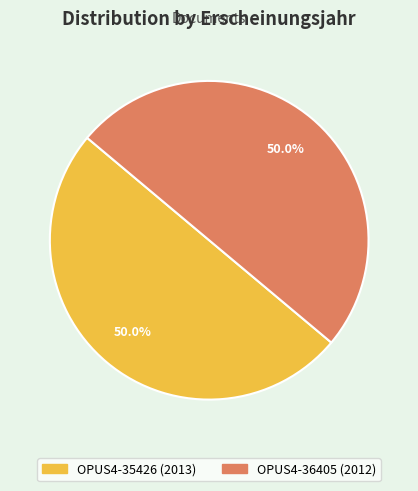

What percentage is the OPUS4-36405 slice, to the nearest percent?

50%